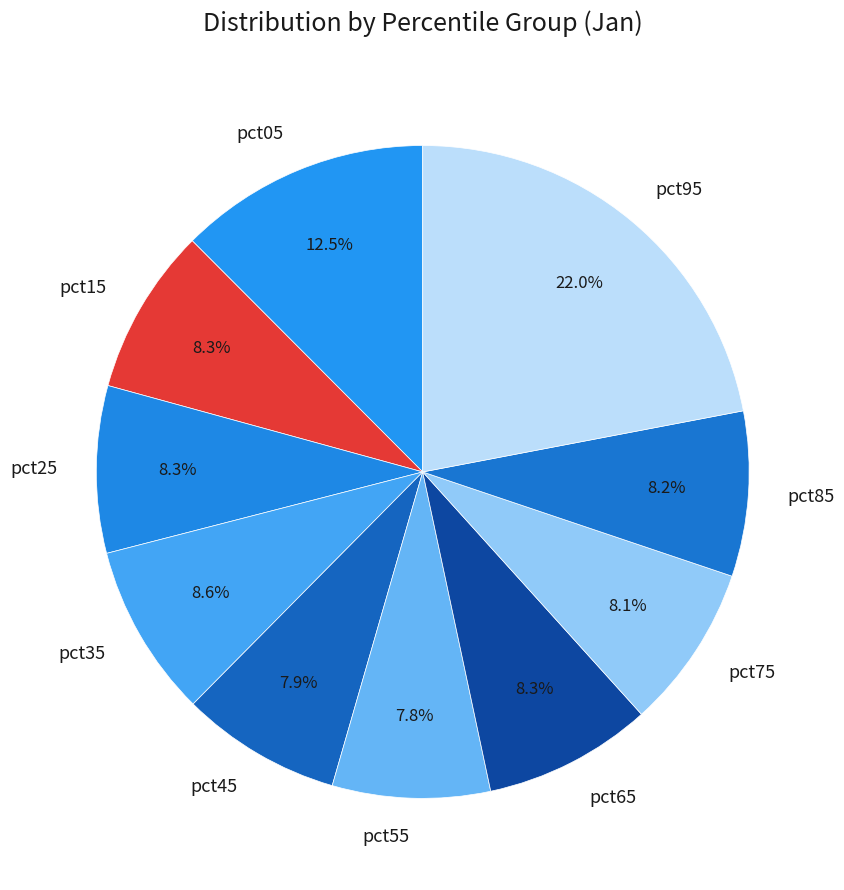

True or false: pct15 accounts for 20% of the total.

False